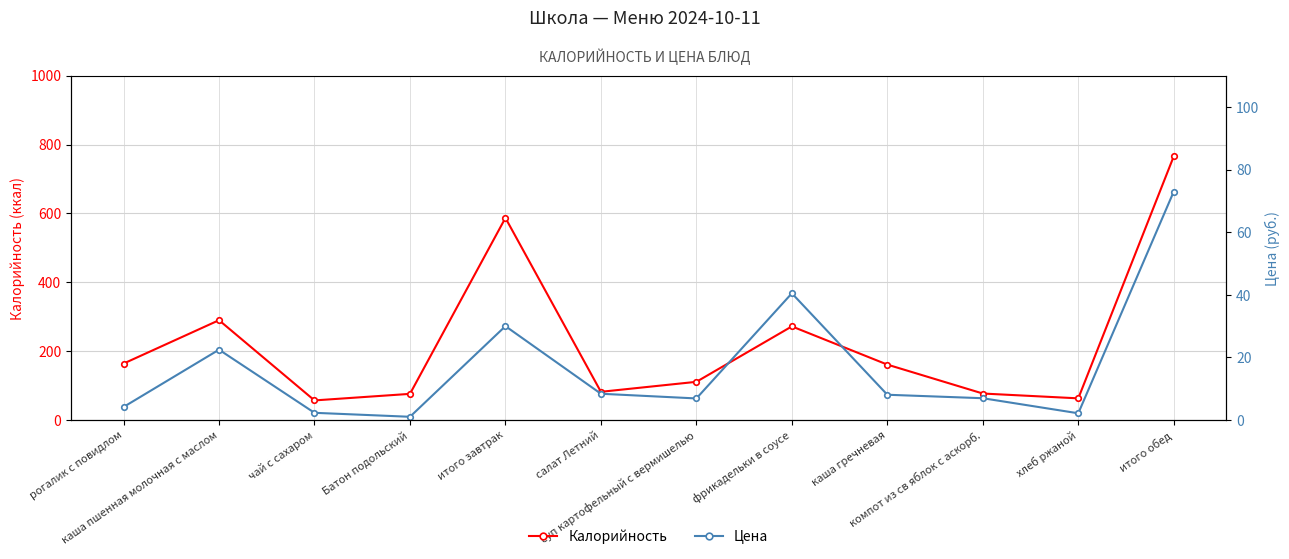

Where is the first local maximum for Калорийность?

каша пшенная молочная с маслом